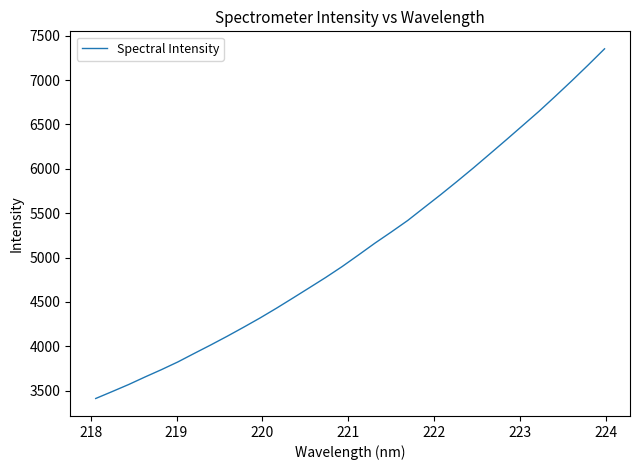

What is the minimum value shown in the chart?

3410.8